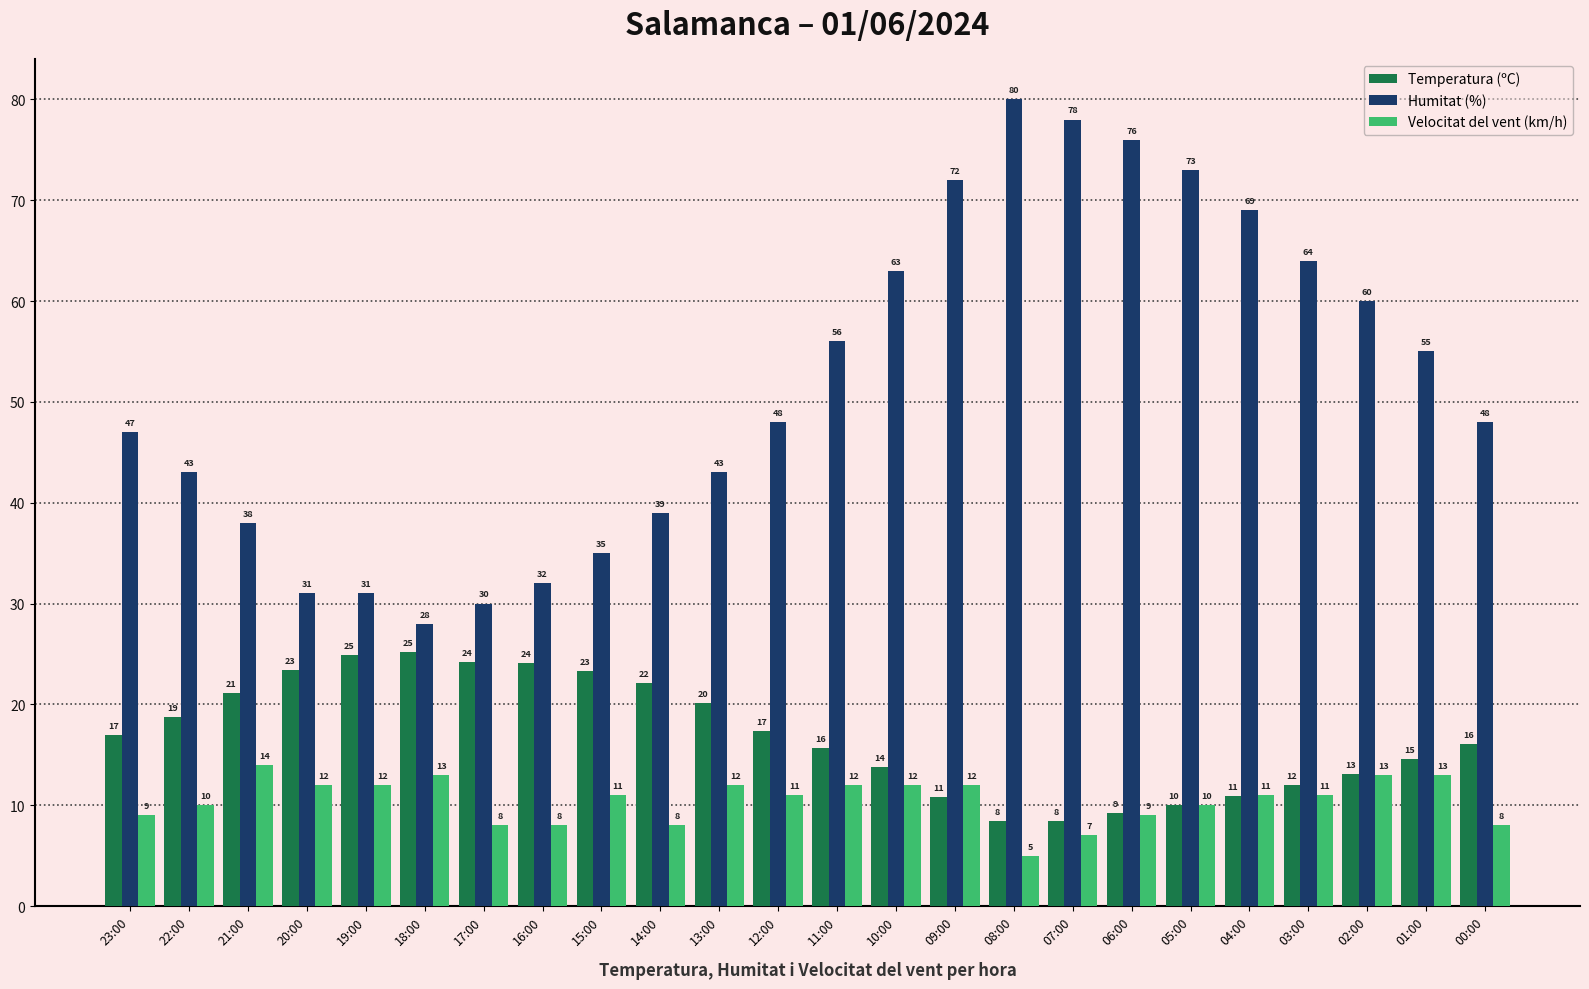

The value of Temperatura (ºC) at 08:00 is 8.4. True or false?

True